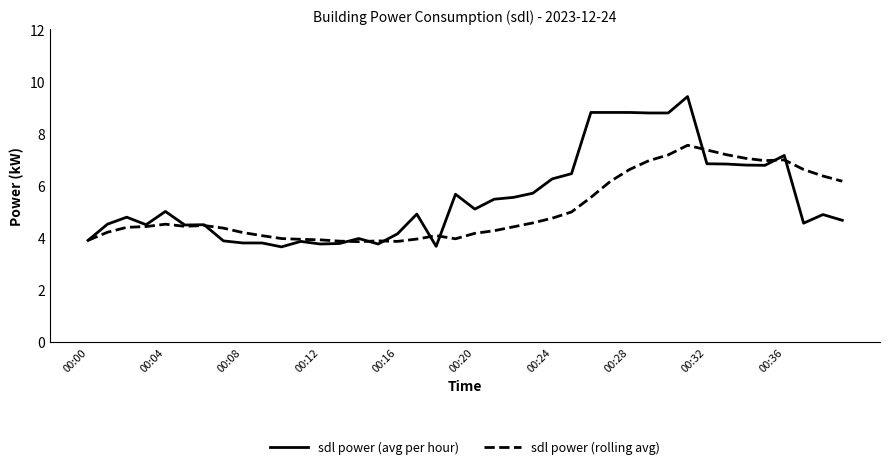

List the series in order of their peak value, highest first.

sdl power (avg per hour), sdl power (rolling avg)